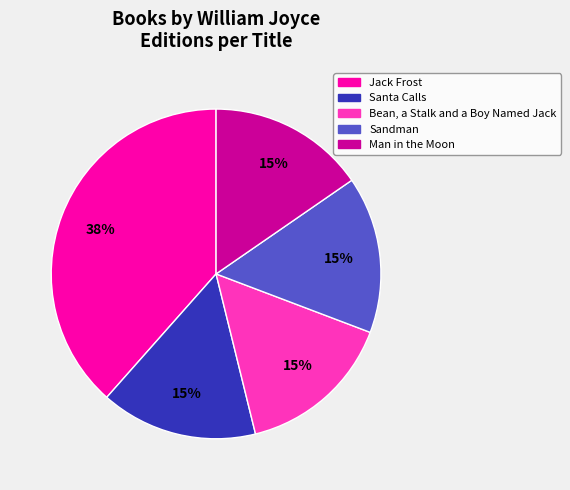

What is the largest slice in the pie chart?

Jack Frost